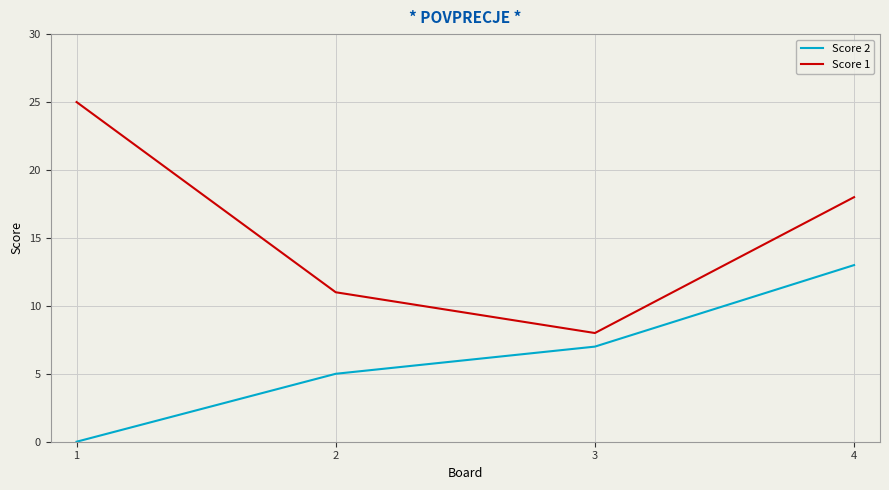

Reading left to right, extract all data points from this chart.

Score 2: 1=0	2=5	3=7	4=13
Score 1: 1=25	2=11	3=8	4=18